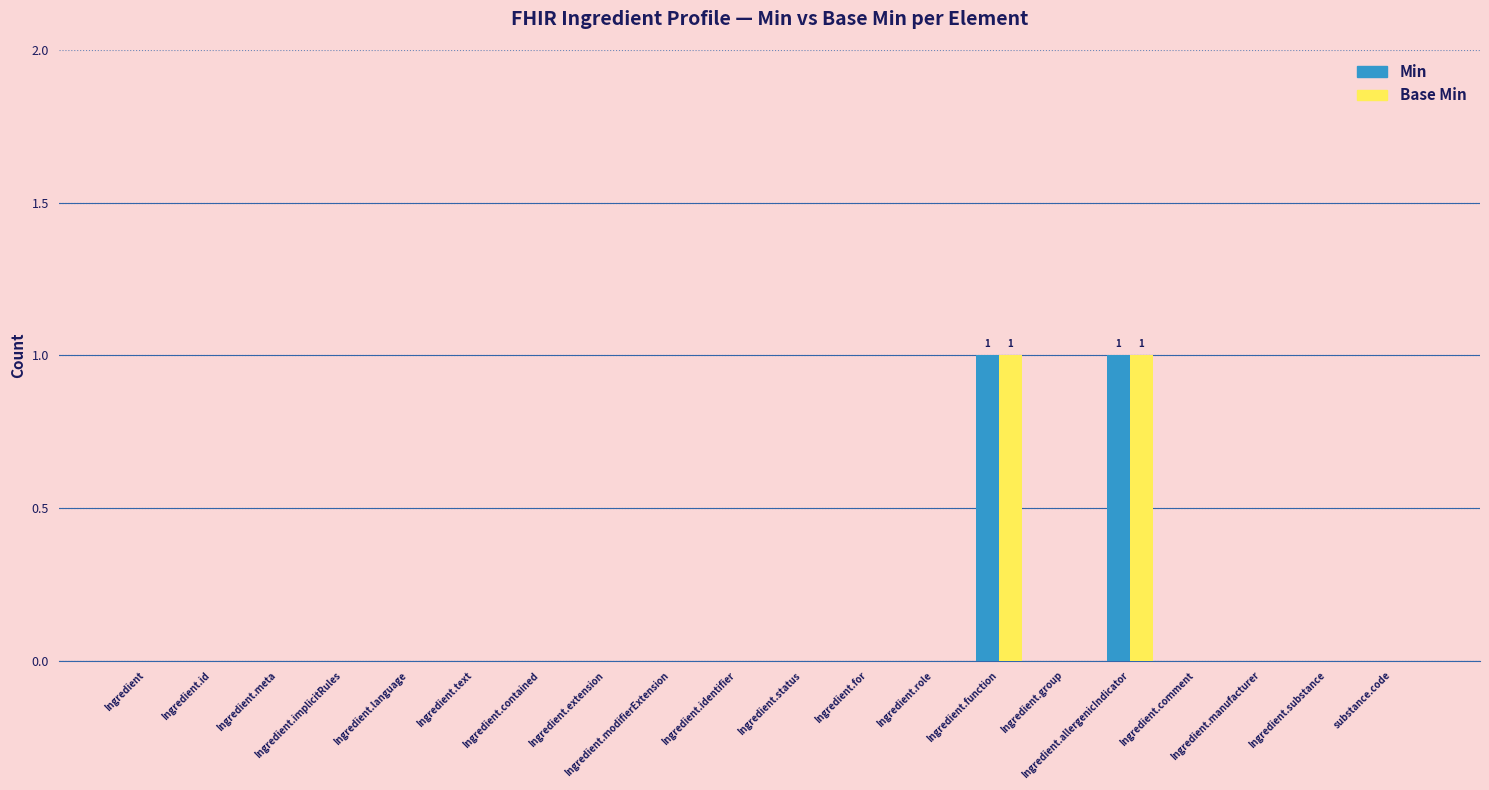

How many Min values are between 0 and 1?

20